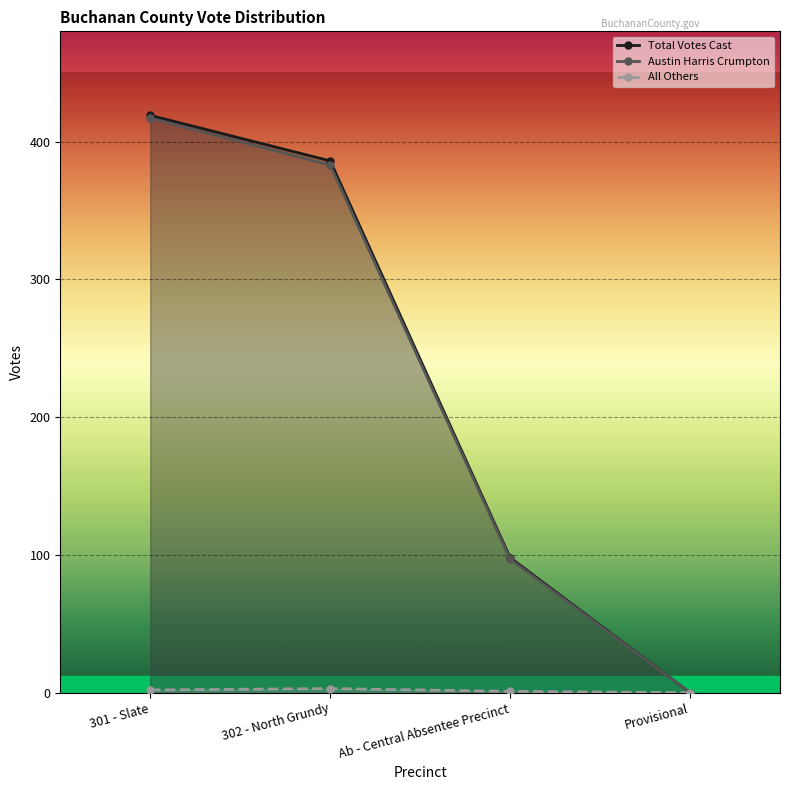

The value of Total Votes Cast at 301 - Slate is 143. True or false?

False